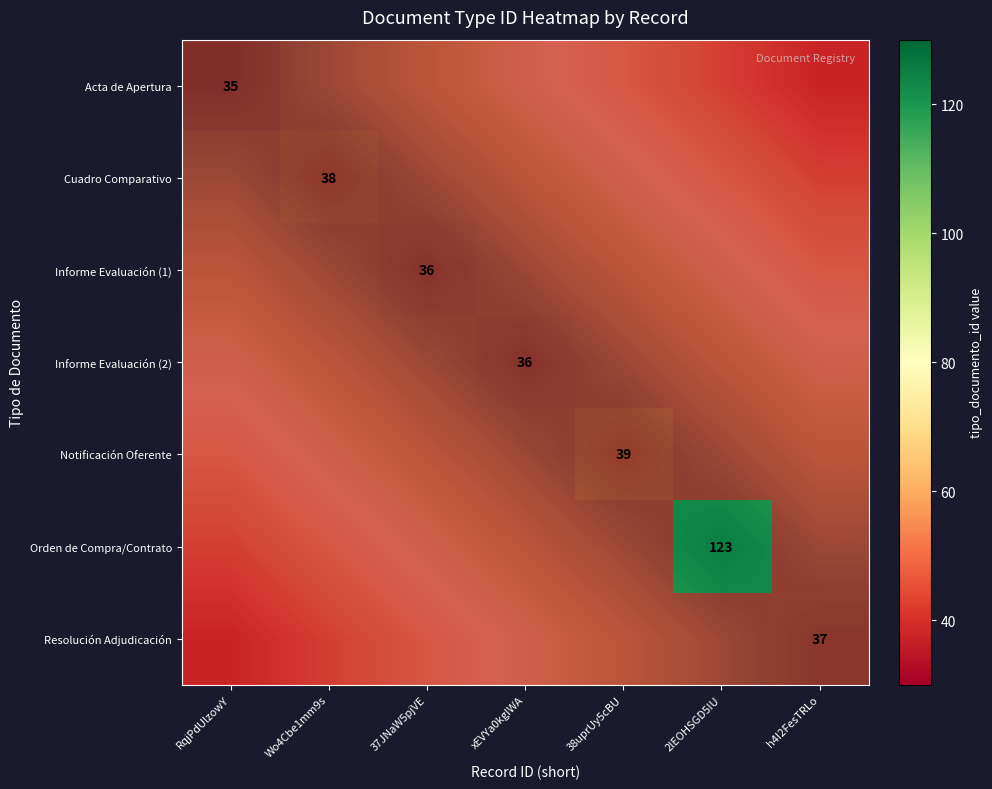

How many data points does each series have?

7